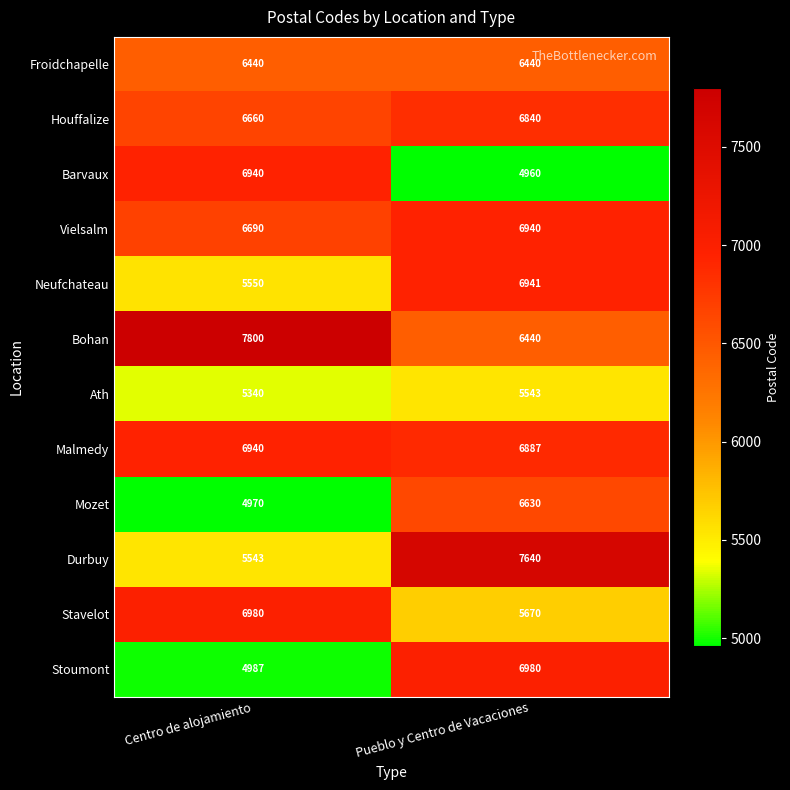

At which category does the chart reach its minimum across all series?

Pueblo y Centro de Vacaciones